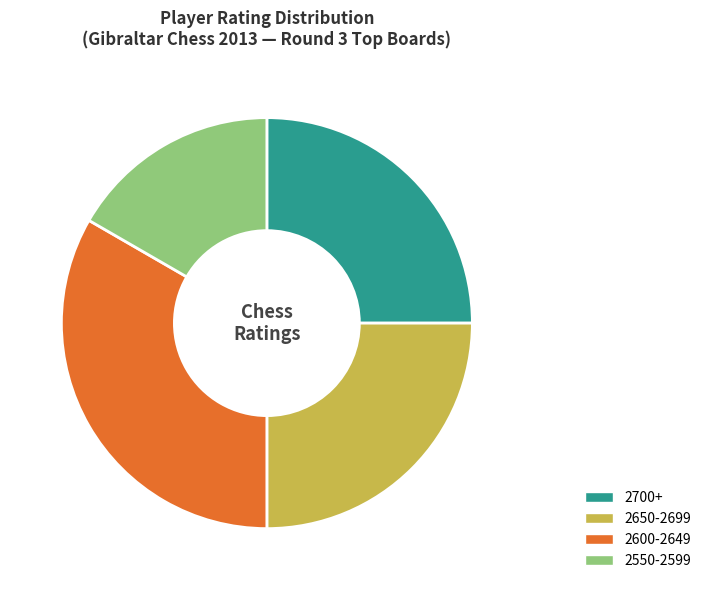

Count the number of slices in the pie.

4